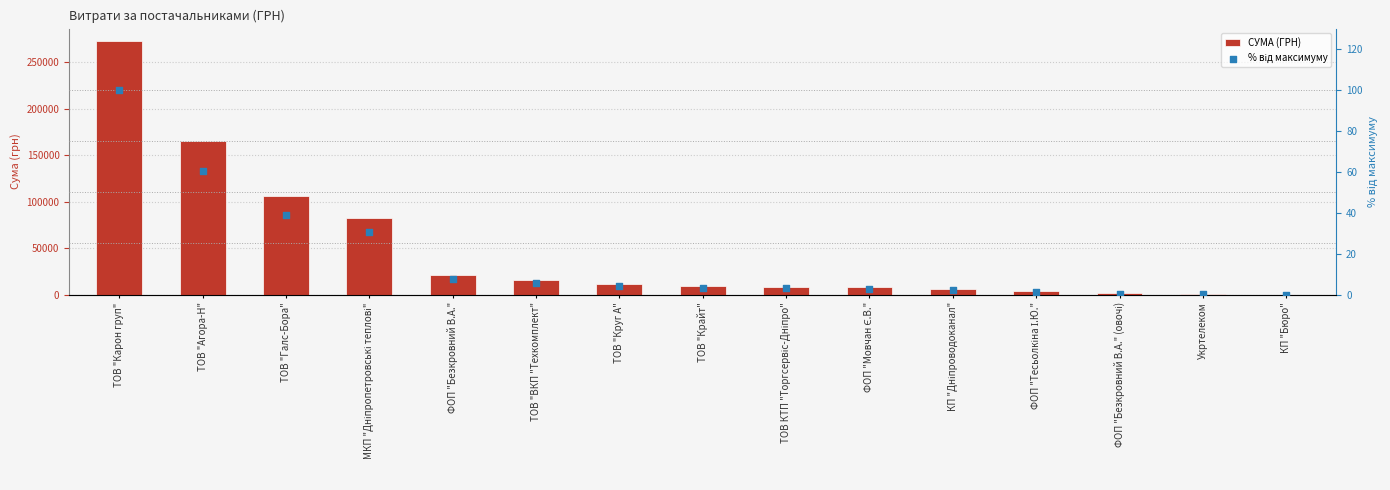

Is the value of СУМА (ГРН) at КП "Дніпроводоканал" greater than the value of % від максимуму at ТОВ "Круг А"?

Yes